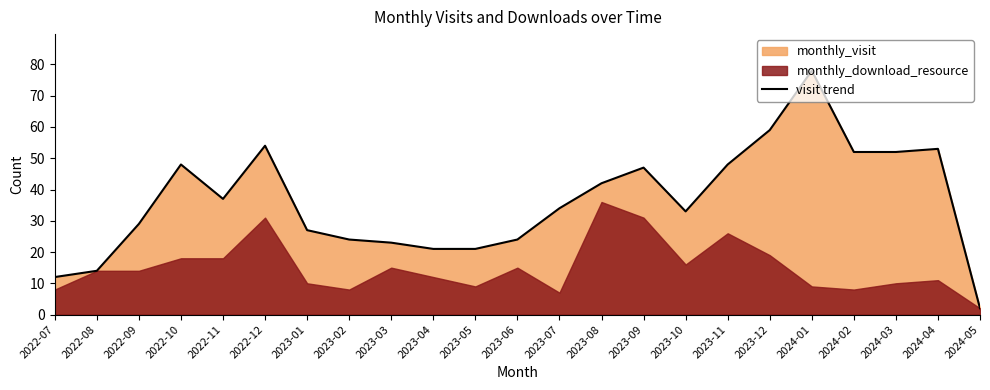

How many lines are shown in the chart?

1